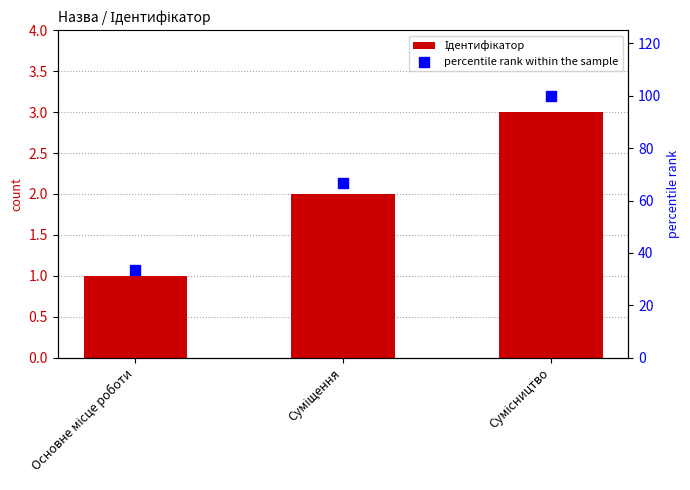

At which category is the sum across all series the highest?

Сумісництво